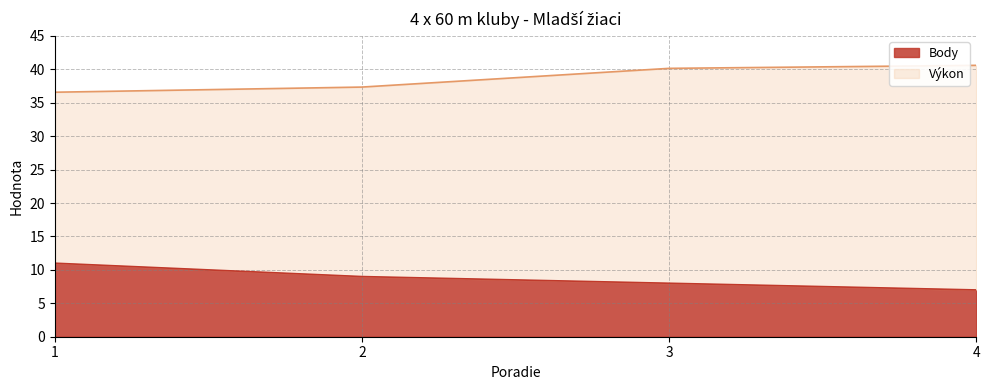

Which series has the widest spread of values?

Výkon